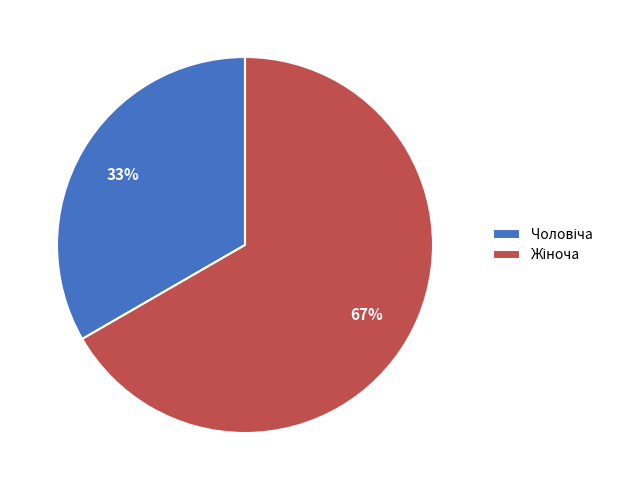

Is there any slice that represents more than half of the pie?

Yes